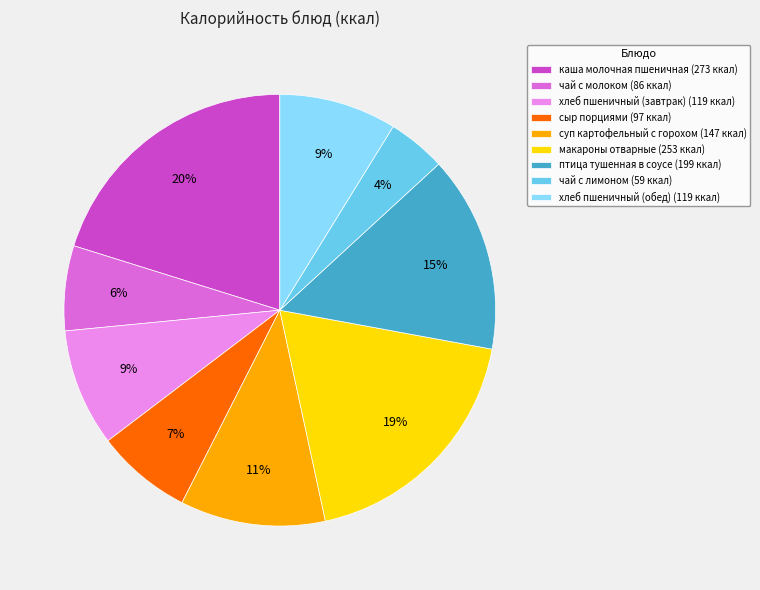

Between хлеб пшеничный (завтрак) (119 ккал) and суп картофельный с горохом (147 ккал), which is larger?

суп картофельный с горохом (147 ккал)